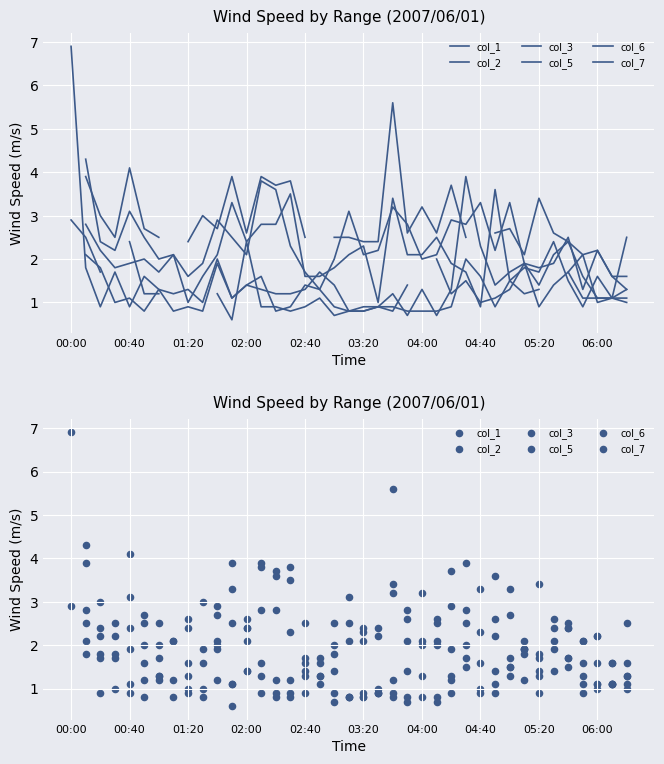

Is the value of col_6 at 06:00 greater than the value of col_1 at 03:20?

No